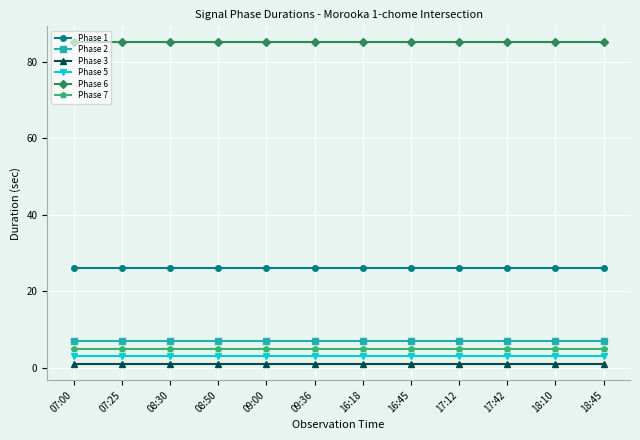

At how many categories does at least one series exceed 40?

12